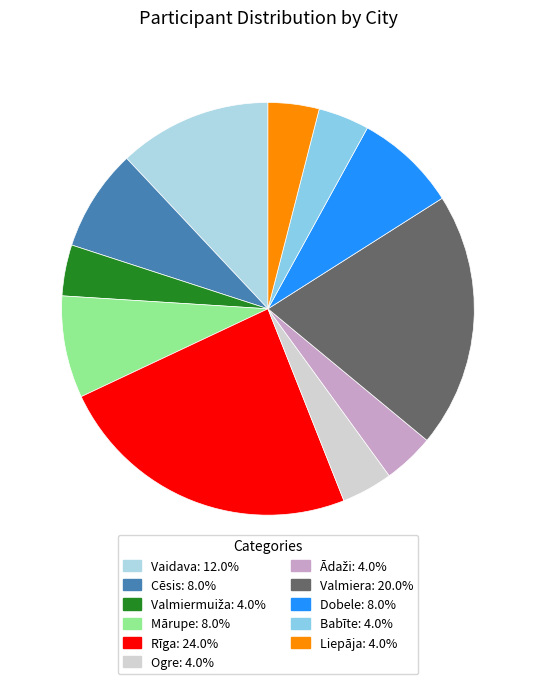

To the nearest percent, what percentage of the pie is Cēsis?

8%